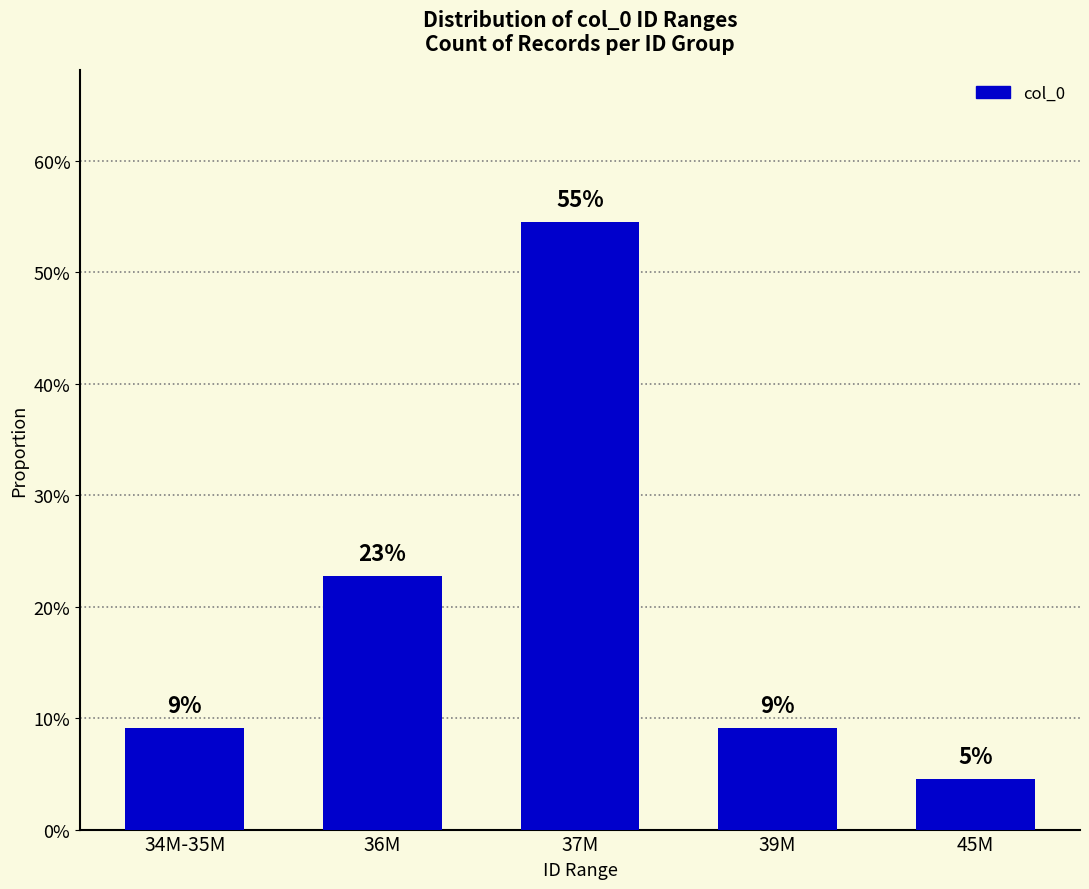

What position from the left is 45M?

5